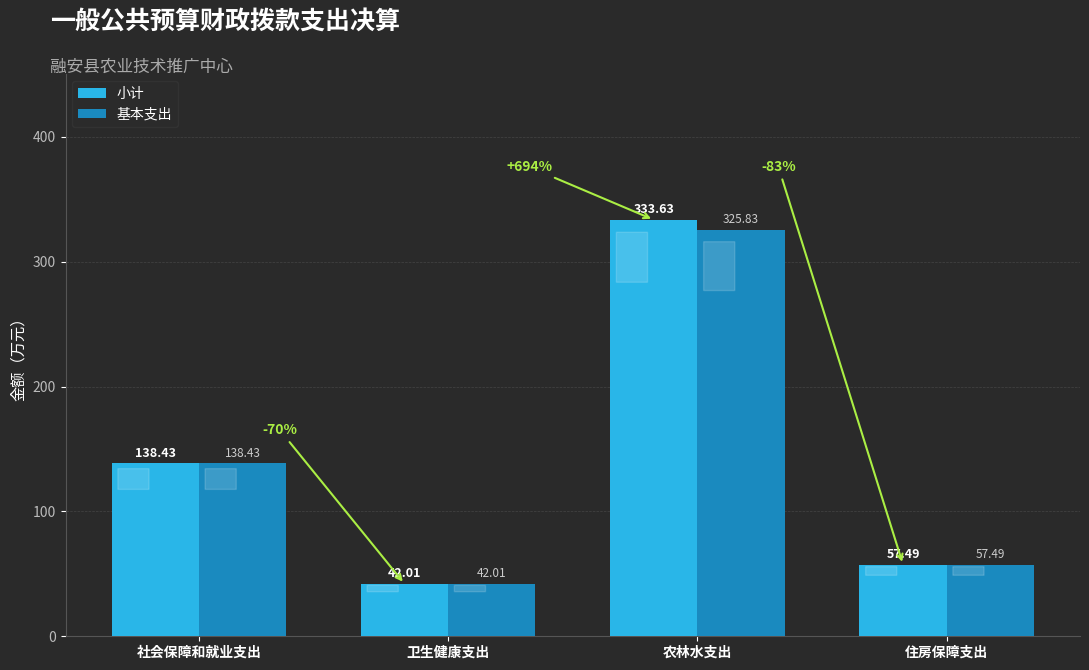

The 小计 series shows 333.6 at 农林水支出. True or false?

True